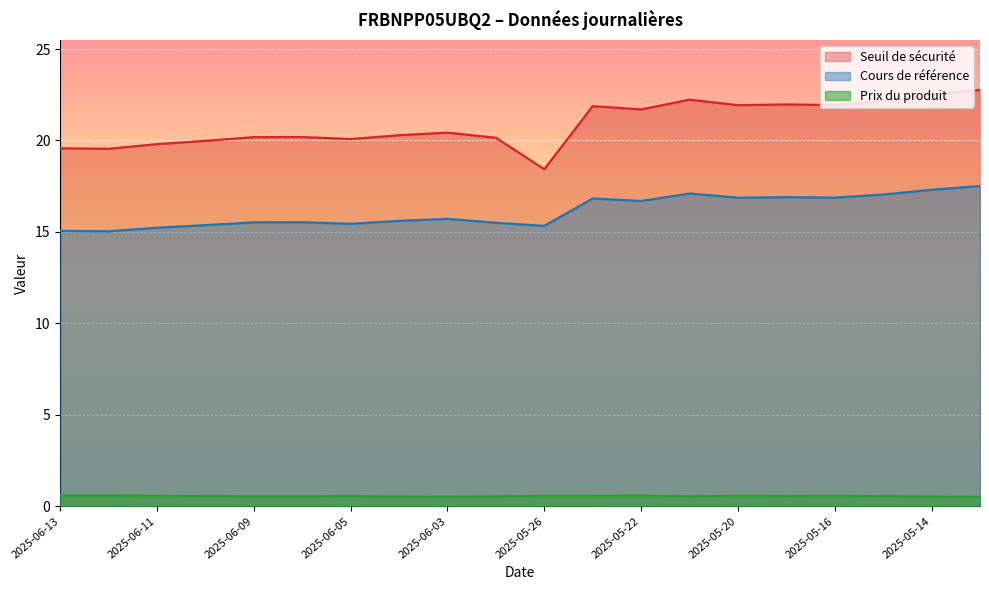

Rank the categories by Seuil de sécurité value from highest to lowest.

2025-05-13, 2025-05-14, 2025-05-21, 2025-05-15, 2025-05-19, 2025-05-16, 2025-05-20, 2025-05-23, 2025-05-22, 2025-06-03, 2025-06-04, 2025-06-06, 2025-06-09, 2025-06-02, 2025-06-05, 2025-06-10, 2025-06-11, 2025-06-13, 2025-06-12, 2025-05-26